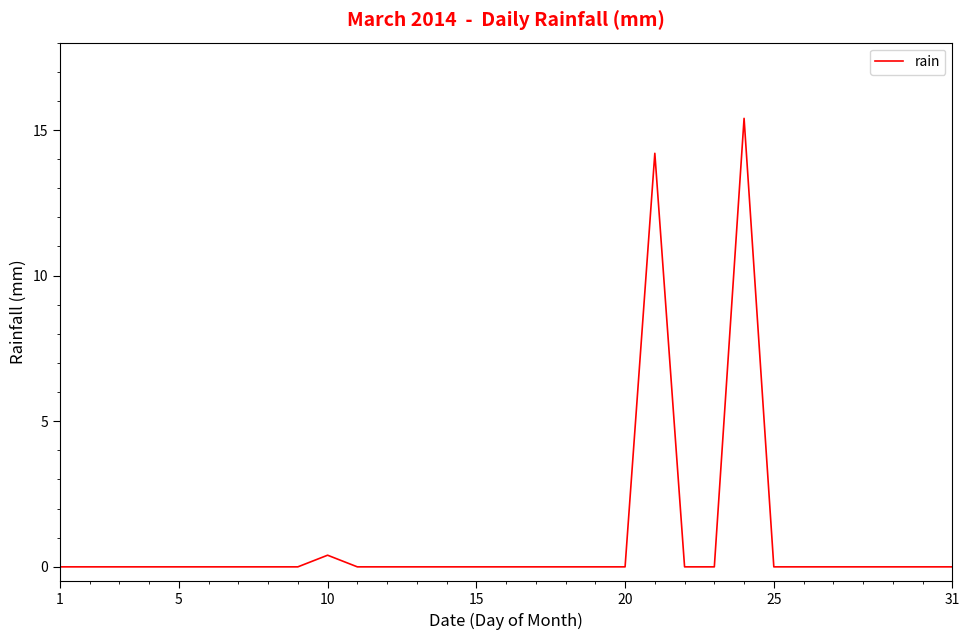

What is the greatest value displayed?

15.4